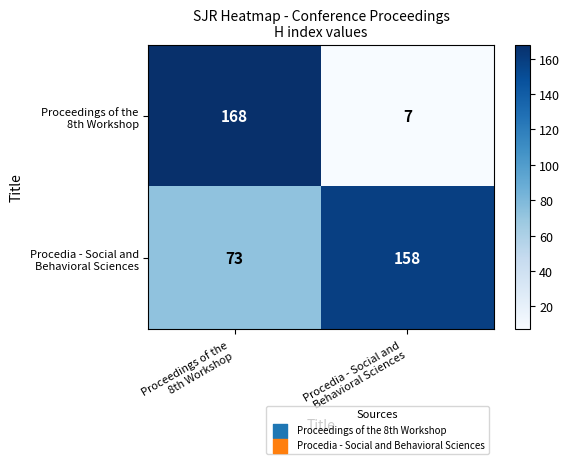

What is the maximum value shown in the chart?

168